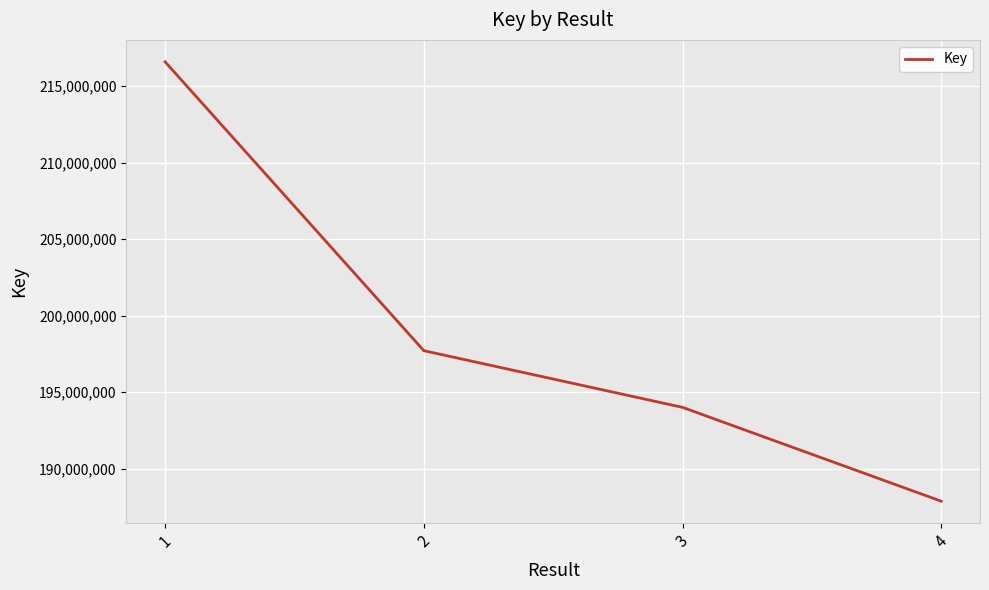

Read the value at 2, to the nearest 10.

197706480